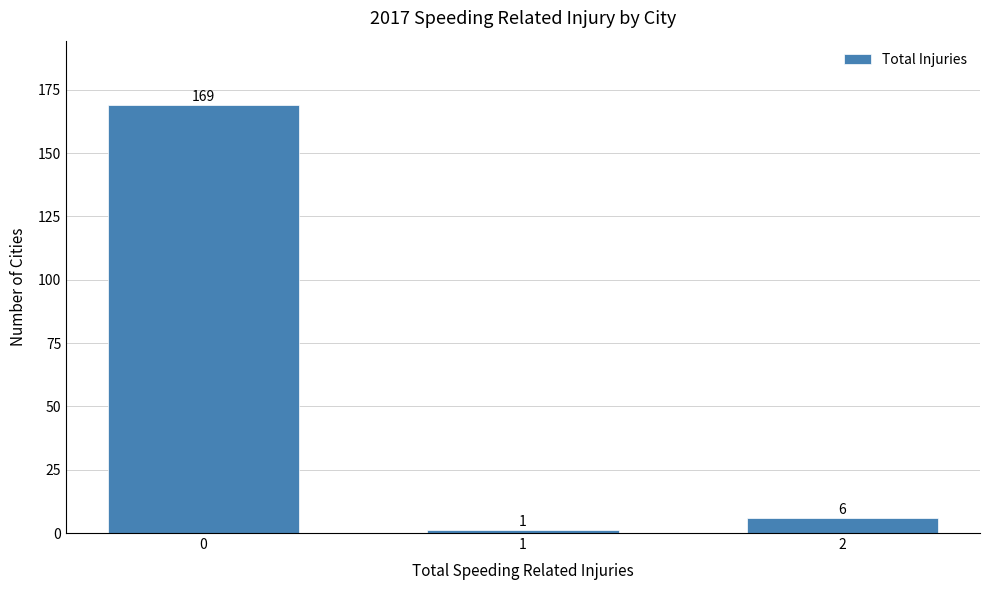

Reading right to left, transcribe all the data shown in this chart.

6	1	169